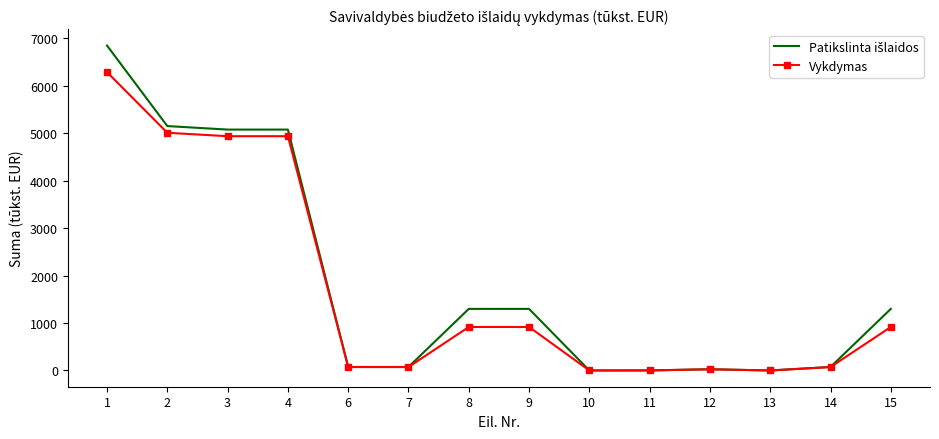

What is the spread (max minus min) of values at 4?

139.4